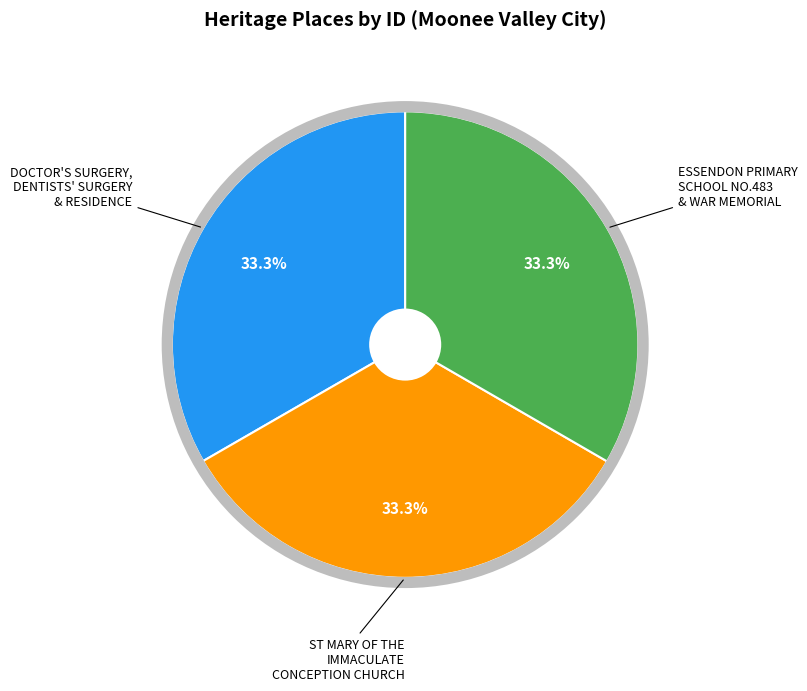

Is there any slice that represents more than half of the pie?

No